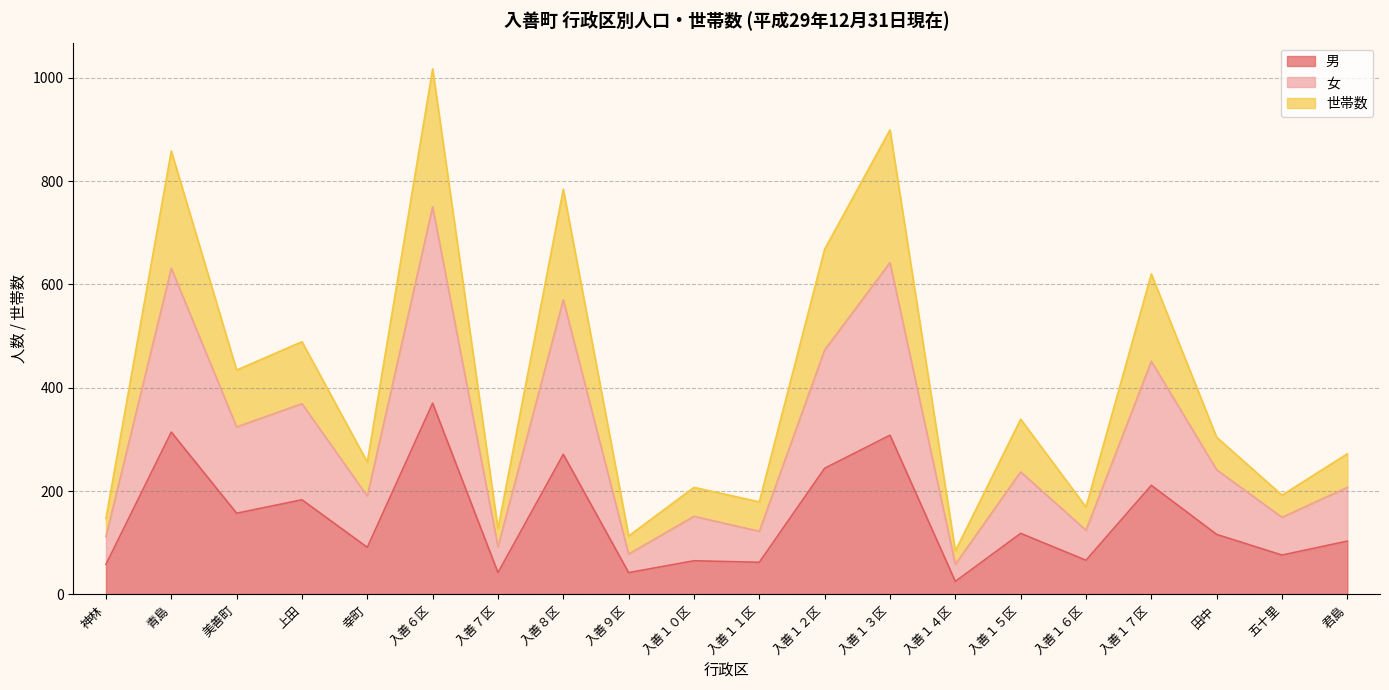

Is it true that 女 equals 78 at 入善９区?

True